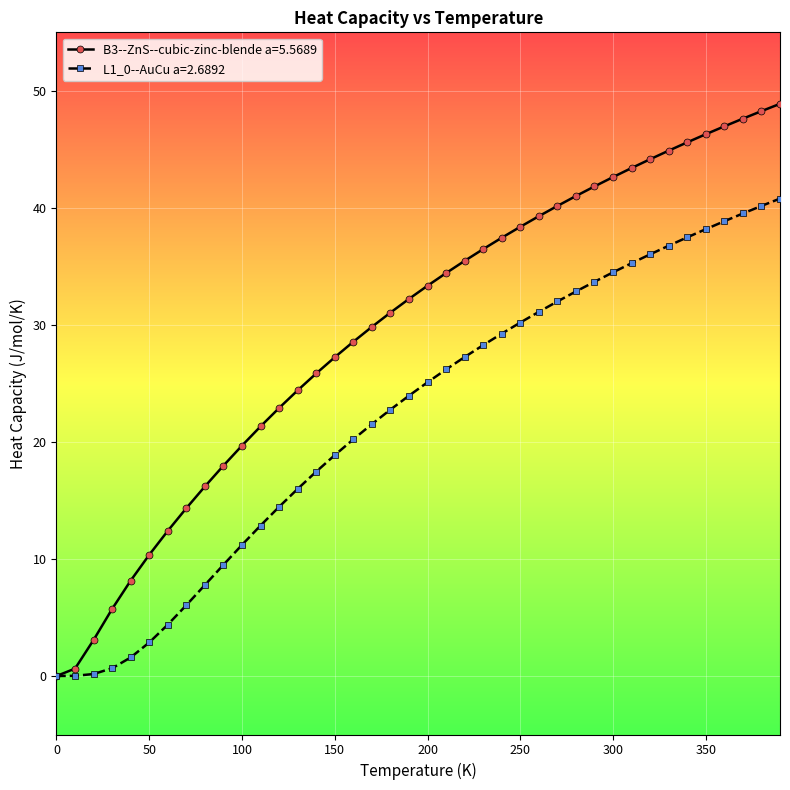

Which series has the widest spread of values?

B3--ZnS--cubic-zinc-blende a=5.5689